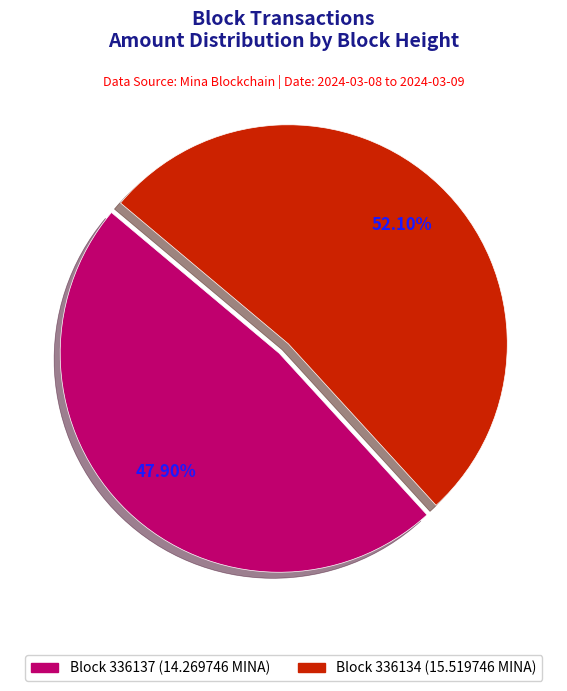

How many slices are in this pie chart?

2